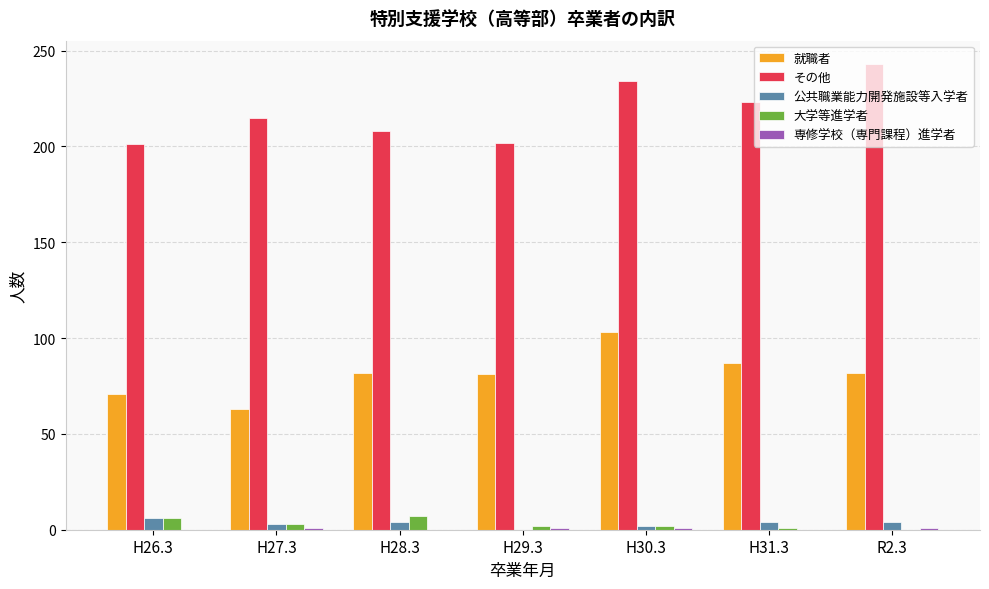

Which category has the highest value across all series?

R2.3